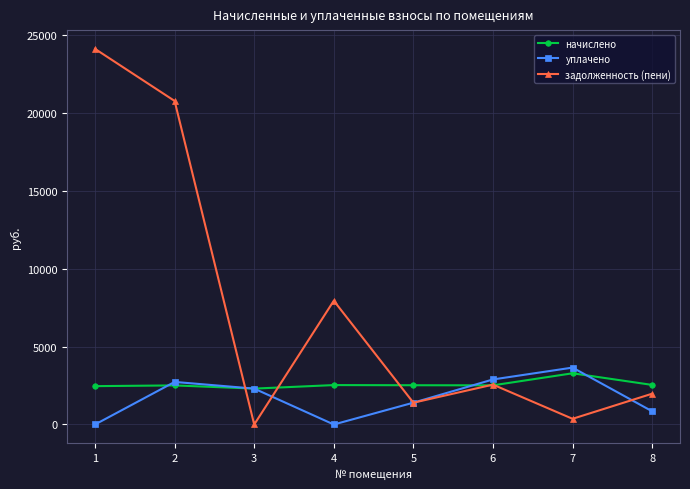

Where is задолженность (пени) nearest to the value 12068?

4